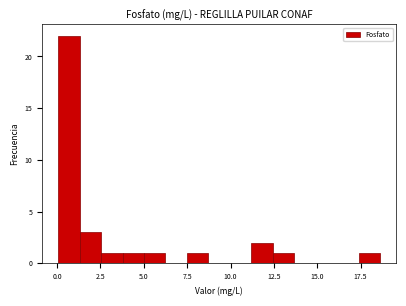

Around what value on the x-axis is the tallest bar? Give the approximate position of its centre, as read against the axis.

0.5